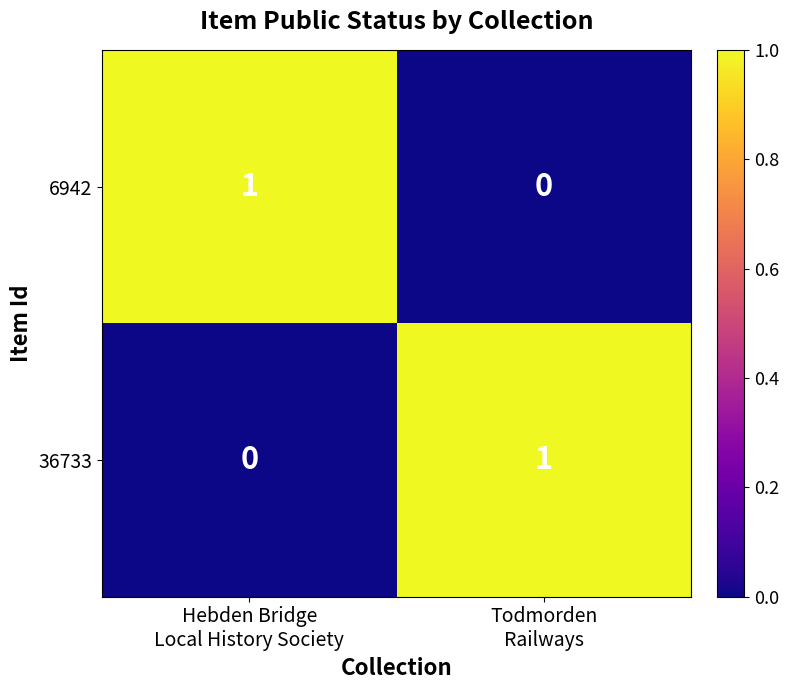

How many values in 36733 are above zero?

1